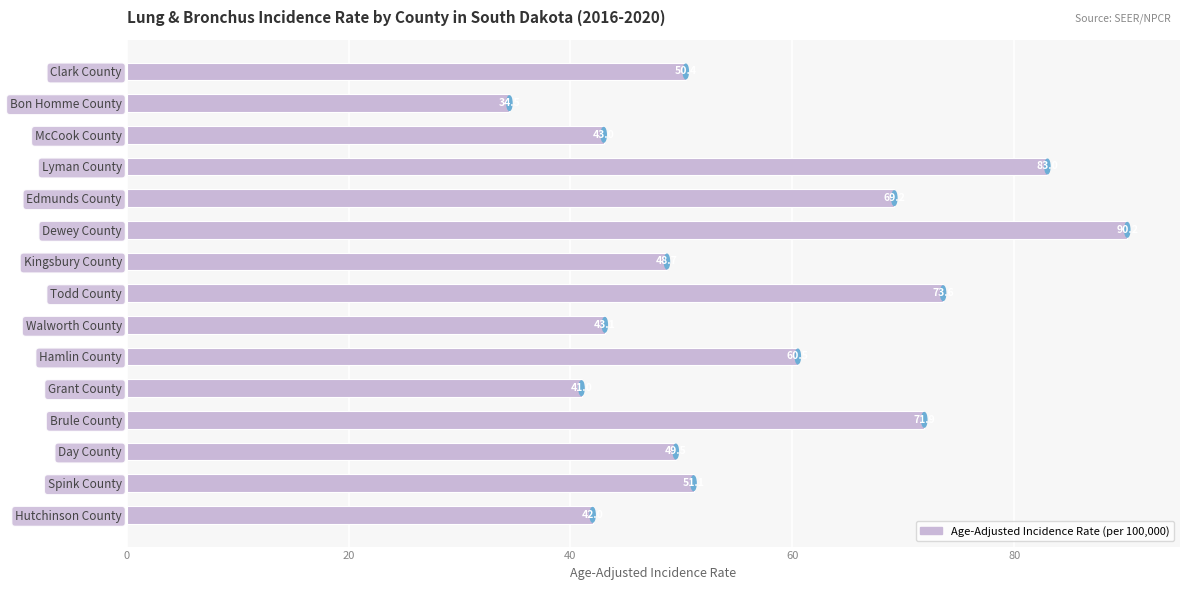

What is the label of the 3rd bar from the top?

McCook County